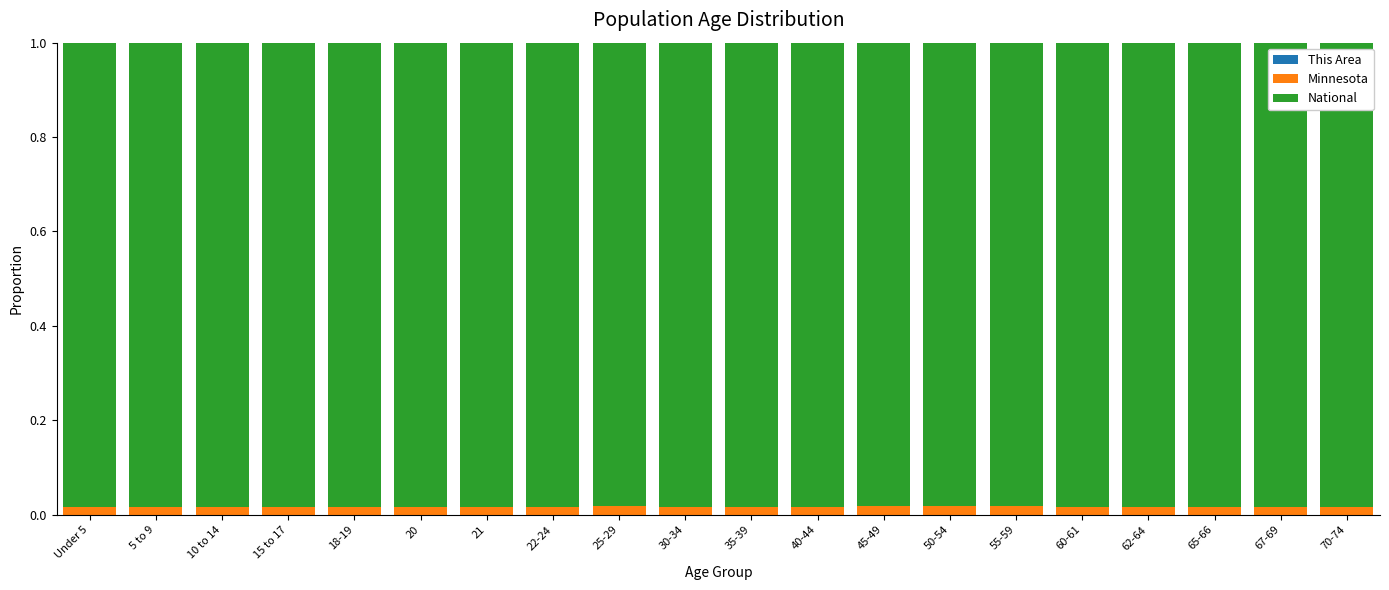

How many distinct data groups are displayed?

3